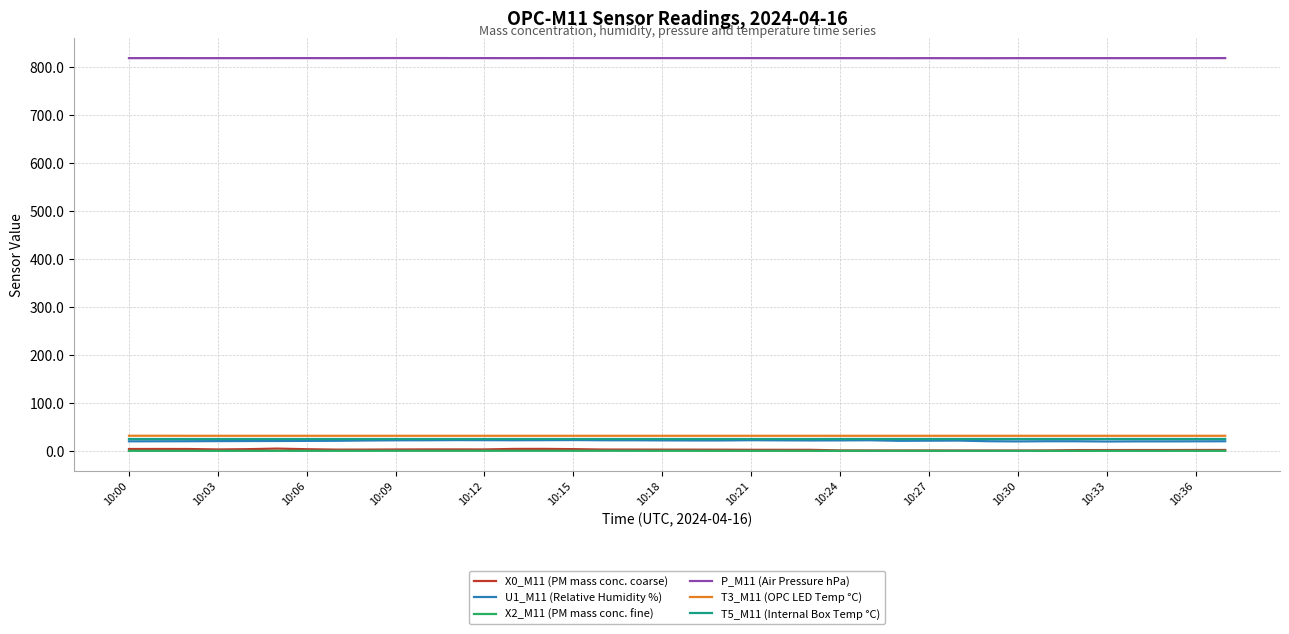

True or false: T5_M11 (Internal Box Temp °C) and P_M11 (Air Pressure hPa) intersect in this chart.

False